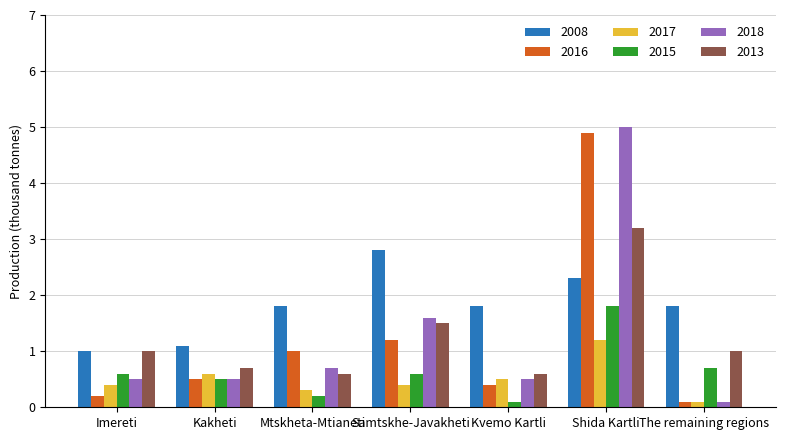

What is the sum of the 2015 values at Shida Kartli and Kakheti?

2.3